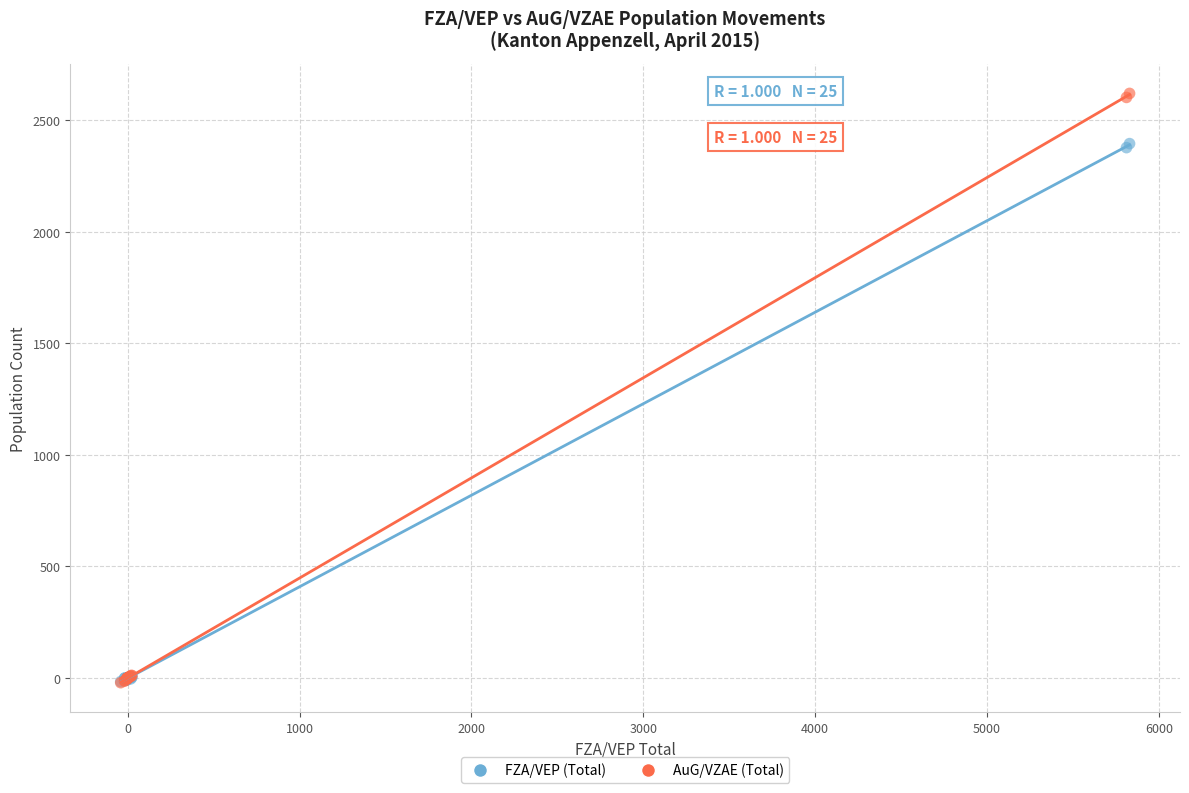

Which series has the widest spread of Y values?

AuG/VZAE (Total)